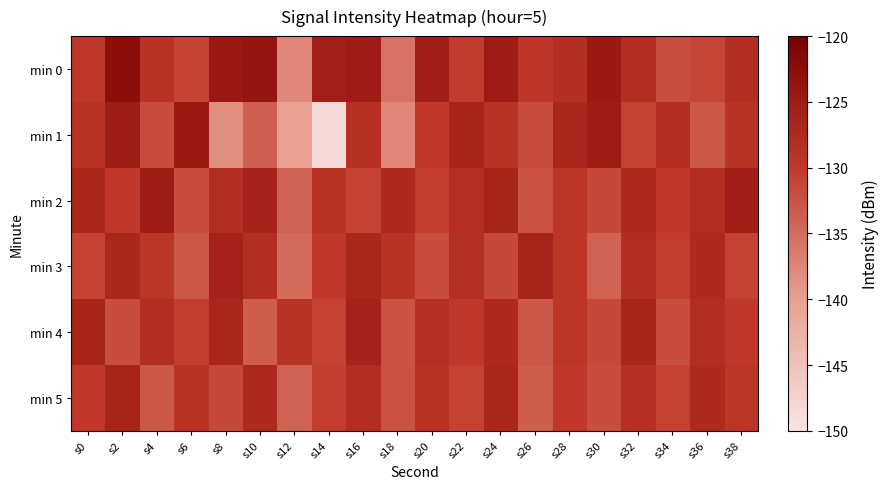

Reading right to left, transcribe all the data shown in this chart.

min 0: s38=-128.2	s36=-131.2	s34=-132.1	s32=-128.1	s30=-124.7	s28=-128.2	s26=-129.7	s24=-125.1	s22=-130.4	s20=-125.5	s18=-135.6	s16=-125.1	s14=-125.5	s12=-137.7	s10=-124.0	s8=-124.6	s6=-131.1	s4=-129.0	s2=-122.6	s0=-129.7
min 1: s38=-129.0	s36=-133.0	s34=-128.0	s32=-131.0	s30=-125.0	s28=-127.0	s26=-132.0	s24=-129.0	s22=-126.5	s20=-130.0	s18=-137.7	s16=-128.6	s14=-148.5	s12=-140.0	s10=-133.7	s8=-138.4	s6=-124.6	s4=-131.9	s2=-125.3	s0=-129.0
min 2: s38=-125.5	s36=-128.0	s34=-130.0	s32=-127.5	s30=-131.5	s28=-129.5	s26=-132.5	s24=-126.5	s22=-128.5	s20=-130.5	s18=-127.5	s16=-131.0	s14=-129.0	s12=-134.0	s10=-126.0	s8=-128.0	s6=-132.0	s4=-125.0	s2=-130.0	s0=-127.0
min 3: s38=-131.0	s36=-127.5	s34=-130.5	s32=-128.0	s30=-134.0	s28=-129.5	s26=-126.5	s24=-131.5	s22=-128.5	s20=-132.0	s18=-129.0	s16=-127.0	s14=-130.0	s12=-135.0	s10=-128.0	s8=-126.0	s6=-133.0	s4=-129.5	s2=-127.0	s0=-131.0
min 4: s38=-130.0	s36=-128.0	s34=-132.0	s32=-126.5	s30=-131.5	s28=-129.5	s26=-133.0	s24=-127.5	s22=-130.0	s20=-128.5	s18=-132.5	s16=-126.0	s14=-131.0	s12=-129.0	s10=-133.5	s8=-127.0	s6=-130.5	s4=-128.0	s2=-132.0	s0=-126.5
min 5: s38=-129.5	s36=-127.5	s34=-131.0	s32=-128.5	s30=-132.0	s28=-130.0	s26=-133.5	s24=-127.0	s22=-131.0	s20=-129.0	s18=-132.5	s16=-128.0	s14=-130.5	s12=-134.0	s10=-127.5	s8=-131.5	s6=-129.0	s4=-133.0	s2=-126.5	s0=-130.0